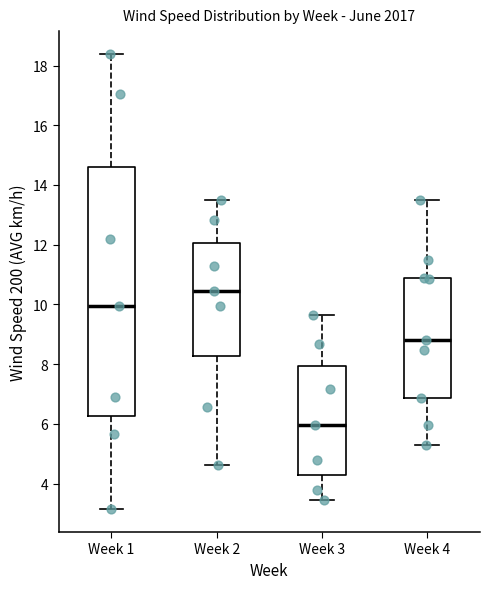

Where does the median line of the box for Week 4 sit on the y-axis? The values are not printed on the chart, so give them approximately, as read against the axis.

8.8